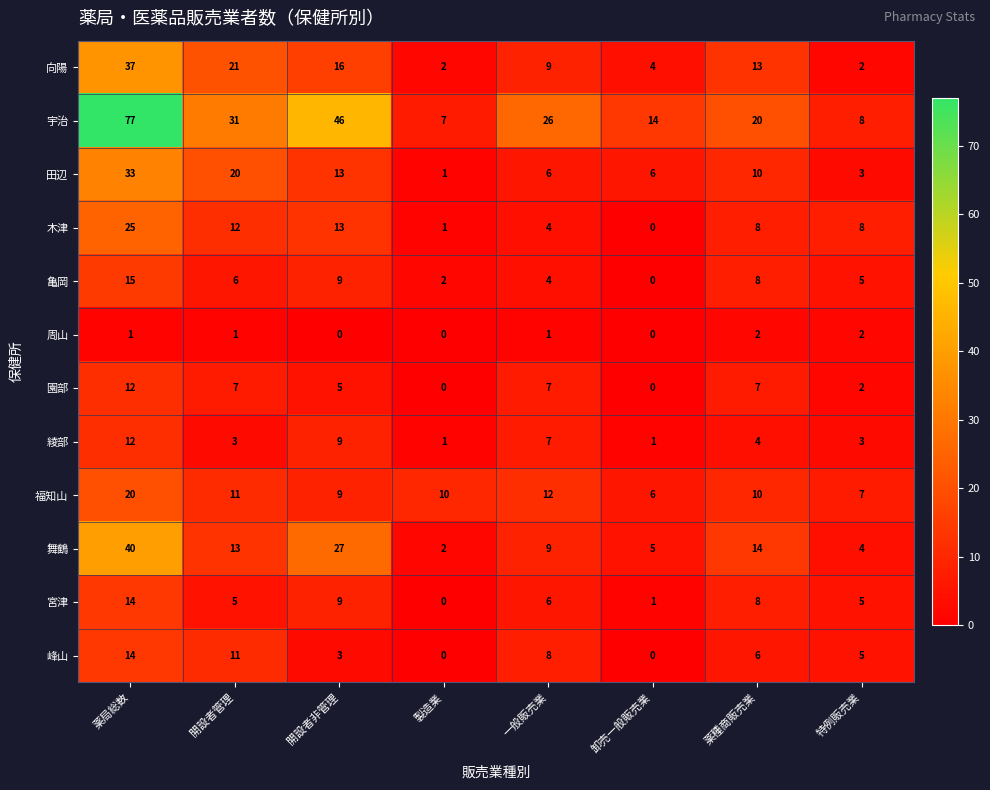

True or false: 峰山 has a value of 8 at 製造業.

False